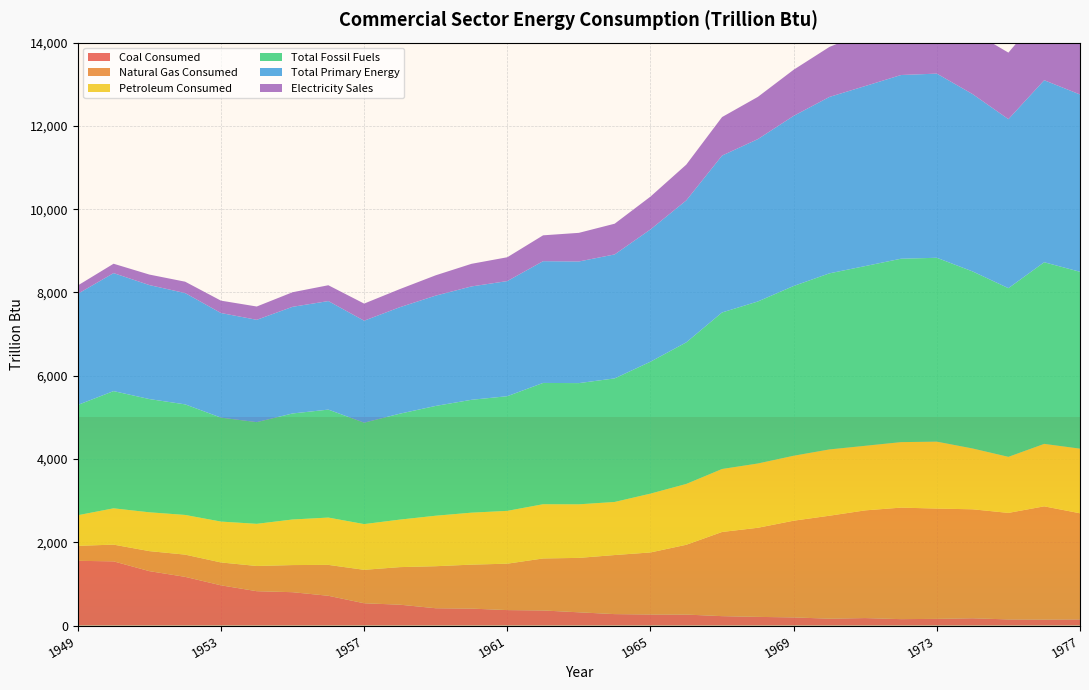

Reading left to right, list all the values displayed in this chart.

Coal Consumed: 1949=1554.1	1950=1541.5	1951=1306.6	1952=1169.1	1953=965.7	1954=824.6	1955=800.7	1956=714.6	1957=534.9	1958=500.5	1959=415.2	1960=406.7	1961=370.8	1962=361.9	1963=317.5	1964=274.2	1965=265.3	1966=263.1	1967=225.4	1968=207.7	1969=194.9	1970=164.5	1971=179.0	1972=153.5	1973=159.9	1974=174.5	1975=146.6	1976=144.2	1977=147.8
Natural Gas Consumed: 1949=360.0	1950=401.4	1951=480.6	1952=533.7	1953=549.2	1954=605.4	1955=651.2	1956=742.0	1957=803.1	1958=902.3	1959=1009.2	1960=1055.9	1961=1114.5	1962=1248.9	1963=1307.1	1964=1418.7	1965=1489.8	1966=1676.3	1967=2021.7	1968=2140.1	1969=2323.1	1970=2472.9	1971=2586.8	1972=2678.4	1973=2649.0	1974=2617.0	1975=2558.5	1976=2718.4	1977=2548.3
Petroleum Consumed: 1949=734.8	1950=872.1	1951=932.4	1952=953.0	1953=981.8	1954=1012.4	1955=1094.7	1956=1136.3	1957=1098.1	1958=1141.4	1959=1212.8	1960=1248.1	1961=1268.6	1962=1302.6	1963=1286.6	1964=1274.9	1965=1413.0	1966=1461.1	1967=1512.4	1968=1543.7	1969=1559.6	1970=1591.9	1971=1551.0	1972=1573.1	1973=1607.4	1974=1460.8	1975=1346.2	1976=1500.0	1977=1552.0
Total Fossil Fuels: 1949=2648.9	1950=2815.1	1951=2719.5	1952=2655.9	1953=2496.7	1954=2442.5	1955=2546.6	1956=2592.9	1957=2436.0	1958=2544.2	1959=2637.2	1960=2710.8	1961=2753.9	1962=2913.4	1963=2911.1	1964=2967.9	1965=3168.2	1966=3400.5	1967=3759.5	1968=3891.5	1969=4077.6	1970=4229.3	1971=4316.8	1972=4405.0	1973=4416.3	1974=4252.2	1975=4051.3	1976=4362.5	1977=4248.0
Total Primary Energy: 1949=2668.9	1950=2834.1	1951=2737.7	1952=2673.0	1953=2512.4	1954=2457.6	1955=2561.3	1956=2606.9	1957=2449.4	1958=2557.3	1959=2649.5	1960=2722.7	1961=2765.1	1962=2924.0	1963=2921.3	1964=2977.3	1965=3177.0	1966=3409.1	1967=3767.8	1968=3899.6	1969=4085.5	1970=4236.9	1971=4323.9	1972=4412.2	1973=4423.0	1974=4259.3	1975=4059.4	1976=4371.6	1977=4258.3
Electricity Sales: 1949=200.1	1950=225.1	1951=252.4	1952=273.3	1953=296.9	1954=319.3	1955=349.9	1956=380.2	1957=410.7	1958=435.3	1959=487.9	1960=543.0	1961=572.0	1962=620.9	1963=687.6	1964=737.8	1965=788.6	1966=859.2	1967=925.2	1968=1014.0	1969=1107.7	1970=1201.2	1971=1288.0	1972=1407.6	1973=1516.7	1974=1501.3	1975=1597.8	1976=1677.9	1977=1753.9